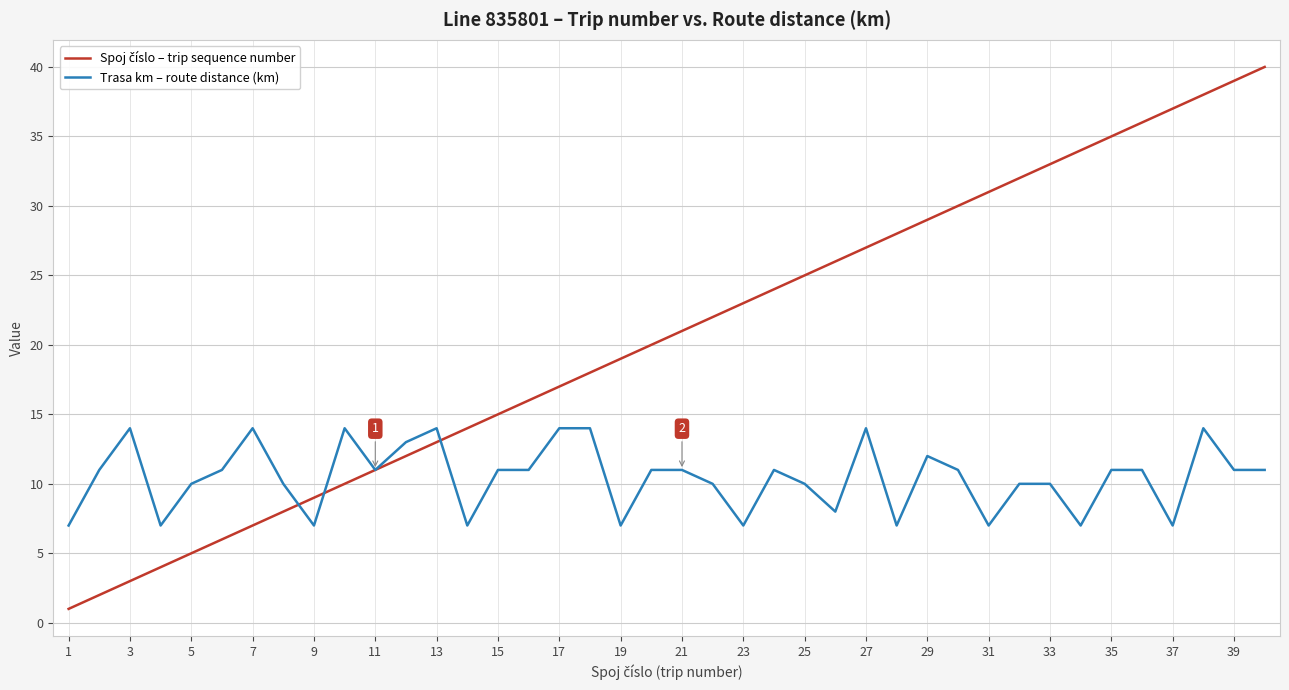

What is the highest value of the Trasa km – route distance (km) series?

14